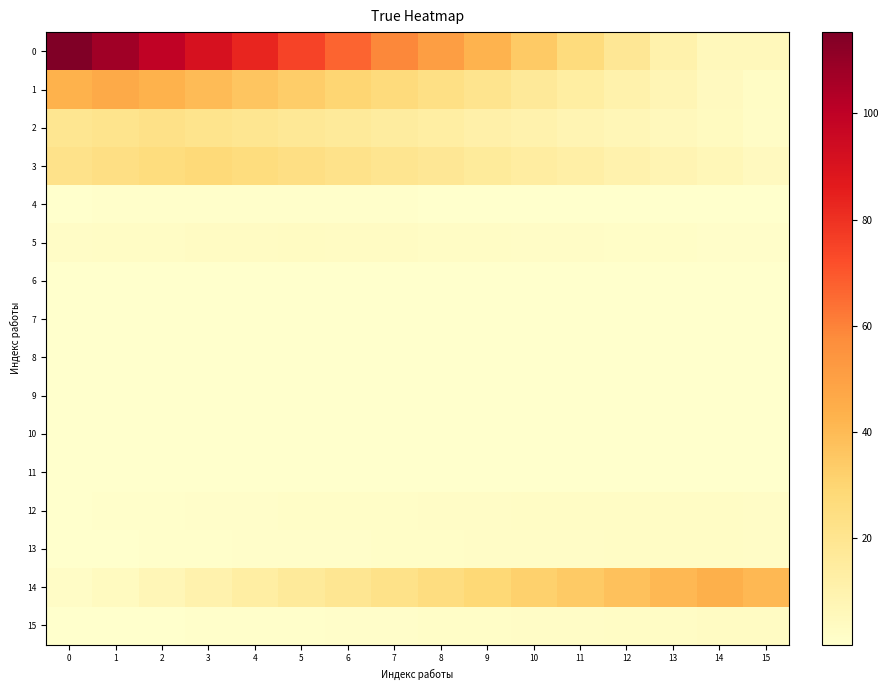

Reading left to right, what are all the values shown in this chart?

0: 0=115.3	1=107.2	2=99.2	3=91.1	4=83.0	5=74.9	6=66.9	7=58.8	8=50.7	9=42.7	10=34.6	11=26.5	12=18.4	13=10.4	14=5.8	15=5.8
1: 0=42.9	1=46.1	2=42.9	3=39.7	4=36.5	5=33.2	6=30.0	7=26.8	8=23.5	9=20.3	10=17.1	11=13.8	12=10.6	13=7.4	14=4.2	15=2.3
2: 0=19.4	1=21.0	2=22.6	3=21.0	4=19.4	5=17.9	6=16.3	7=14.7	8=13.1	9=11.5	10=9.9	11=8.4	12=6.8	13=5.2	14=3.6	15=2.0
3: 0=22.0	1=23.9	2=25.9	3=27.8	4=25.9	5=23.9	6=22.0	7=20.0	8=18.1	9=16.1	10=14.2	11=12.2	12=10.3	13=8.3	14=6.4	15=4.5
4: 0=0.4	1=0.5	2=0.5	3=0.6	4=0.6	5=0.6	6=0.5	7=0.5	8=0.4	9=0.4	10=0.4	11=0.3	12=0.3	13=0.2	14=0.2	15=0.1
5: 0=2.1	1=2.3	2=2.6	3=2.8	4=3.0	5=3.2	6=3.0	7=2.8	8=2.6	9=2.3	10=2.1	11=1.9	12=1.7	13=1.4	14=1.2	15=1.0
6: 0=0.0	1=0.0	2=0.1	3=0.1	4=0.1	5=0.1	6=0.1	7=0.1	8=0.1	9=0.1	10=0.1	11=0.0	12=0.0	13=0.0	14=0.0	15=0.0
7: 0=0.0	1=0.0	2=0.0	3=0.0	4=0.0	5=0.0	6=0.1	7=0.1	8=0.1	9=0.0	10=0.0	11=0.0	12=0.0	13=0.0	14=0.0	15=0.0
8: 0=0.1	1=0.1	2=0.2	3=0.2	4=0.2	5=0.2	6=0.2	7=0.3	8=0.3	9=0.3	10=0.2	11=0.2	12=0.2	13=0.2	14=0.2	15=0.1
9: 0=0.0	1=0.0	2=0.0	3=0.0	4=0.0	5=0.0	6=0.0	7=0.0	8=0.0	9=0.0	10=0.0	11=0.0	12=0.0	13=0.0	14=0.0	15=0.0
10: 0=0.0	1=0.0	2=0.0	3=0.0	4=0.0	5=0.0	6=0.0	7=0.0	8=0.0	9=0.0	10=0.0	11=0.0	12=0.0	13=0.0	14=0.0	15=0.0
11: 0=0.0	1=0.0	2=0.0	3=0.0	4=0.0	5=0.0	6=0.0	7=0.1	8=0.1	9=0.1	10=0.1	11=0.1	12=0.1	13=0.1	14=0.1	15=0.1
12: 0=0.4	1=0.6	2=0.8	3=1.0	4=1.2	5=1.4	6=1.6	7=1.8	8=1.9	9=2.1	10=2.3	11=2.5	12=2.7	13=2.5	14=2.3	15=2.1
13: 0=0.2	1=0.4	2=0.6	3=0.8	4=0.9	5=1.1	6=1.3	7=1.5	8=1.6	9=1.8	10=2.0	11=2.2	12=2.3	13=2.5	14=2.3	15=2.2
14: 0=2.2	1=3.9	2=7.0	3=10.1	4=13.2	5=16.2	6=19.3	7=22.4	8=25.4	9=28.5	10=31.6	11=34.6	12=37.7	13=40.8	14=43.9	15=40.8
15: 0=0.1	1=0.1	2=0.3	3=0.5	4=0.7	5=0.9	6=1.1	7=1.3	8=1.5	9=1.7	10=1.9	11=2.1	12=2.3	13=2.5	14=2.7	15=2.9